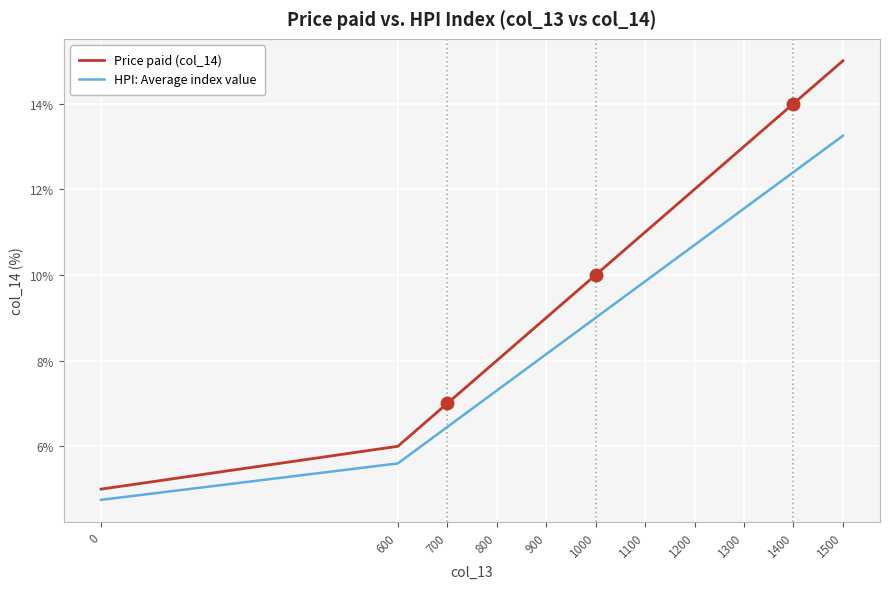

Is this an area chart (filled region under the line)?

No